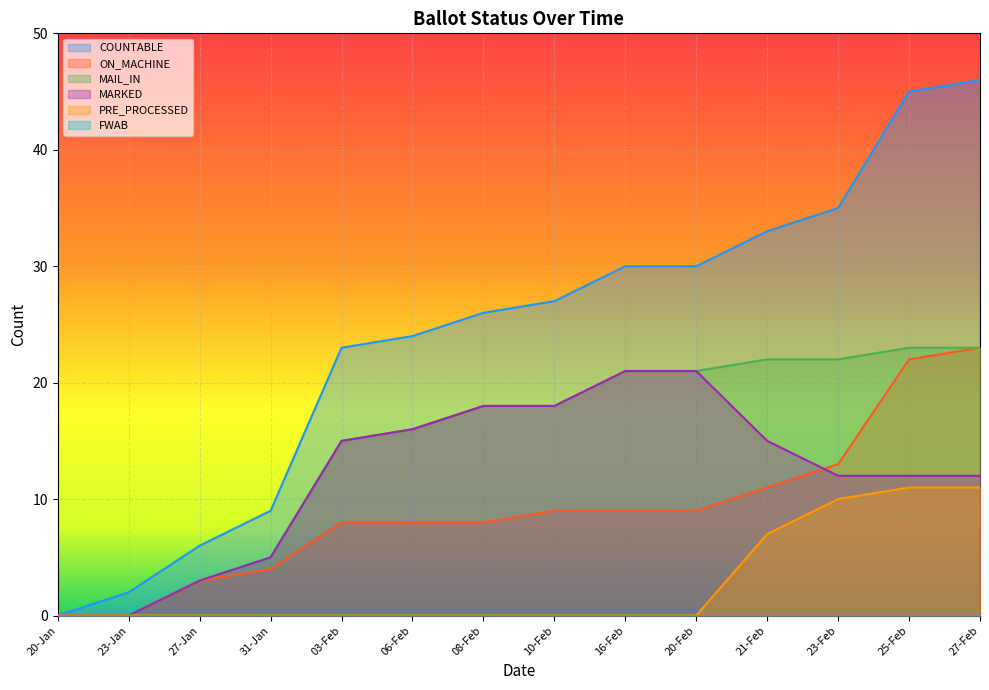

Does the chart display data point markers on the line(s)?

No